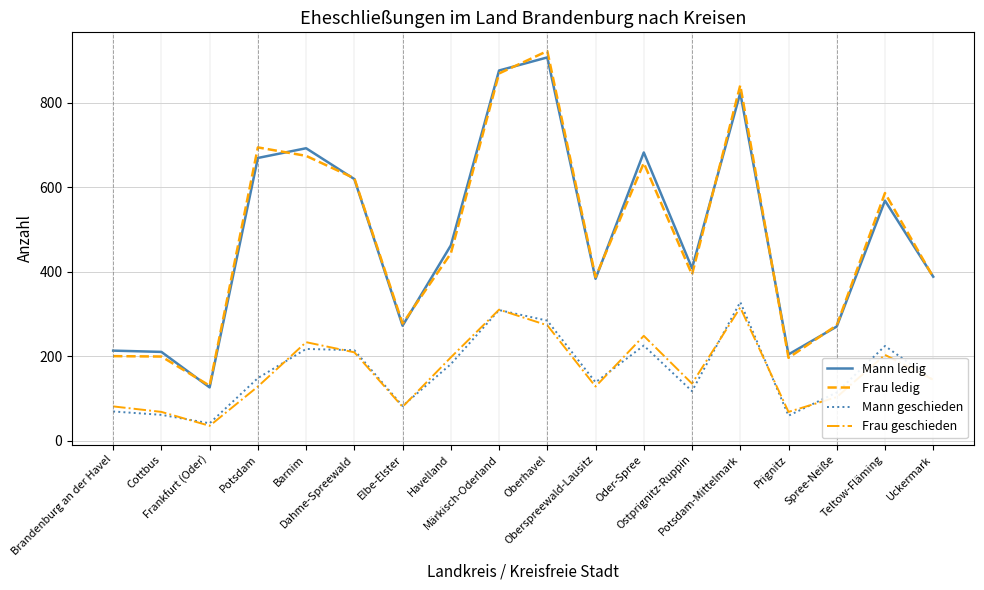

Is this an area chart (filled region under the line)?

No